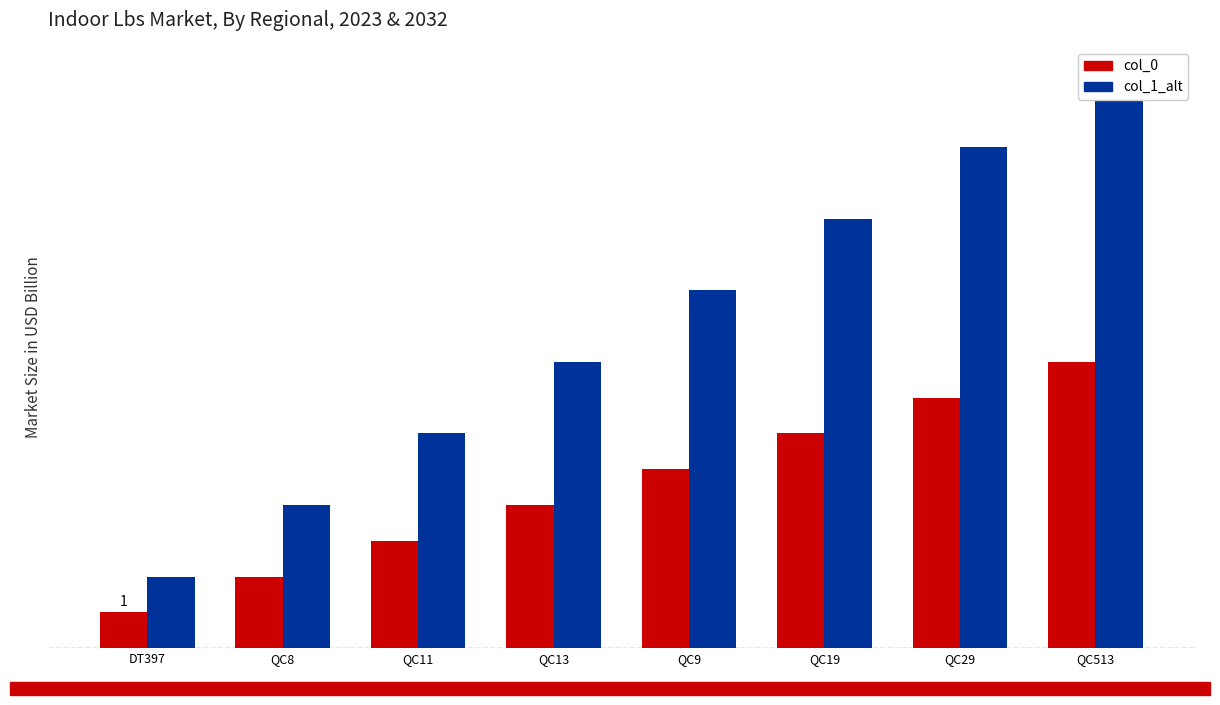

Rank the categories by col_0 value from lowest to highest.

DT397, QC8, QC11, QC13, QC9, QC19, QC29, QC513